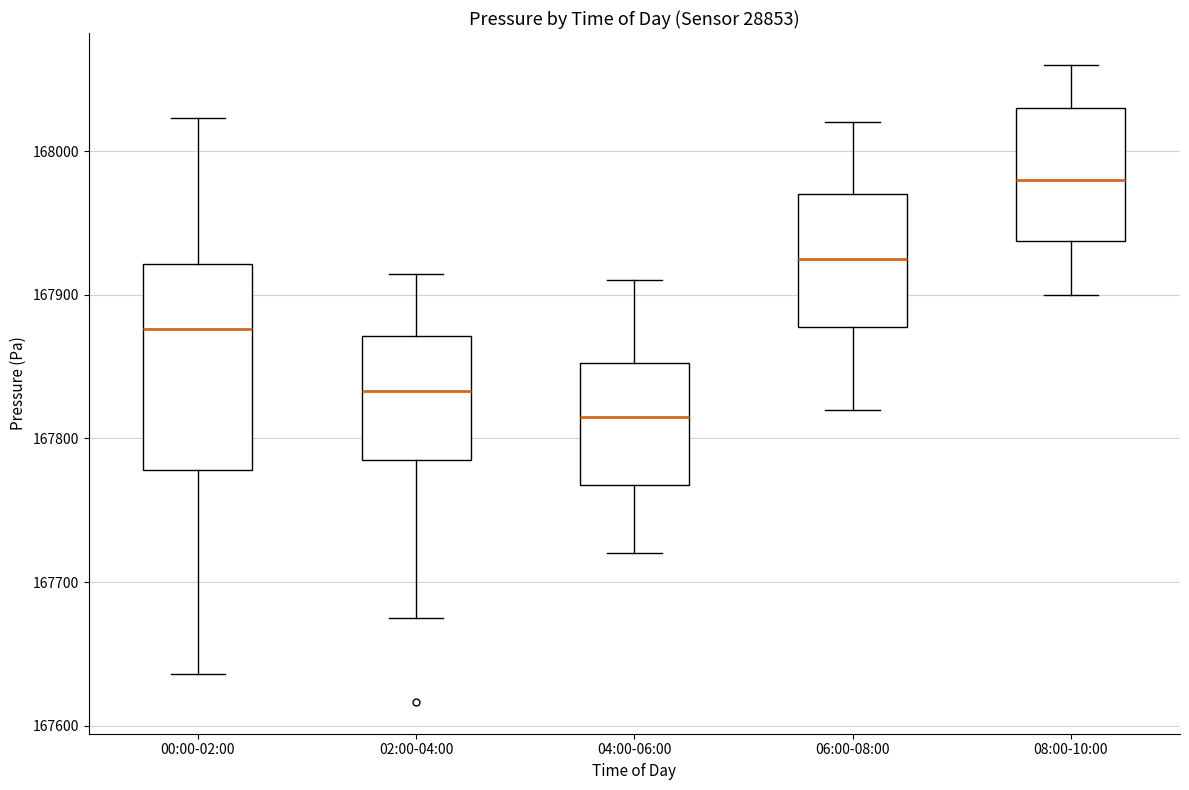

Where is the lower edge of the box for 02:00-04:00 on the y-axis? The values are not printed on the chart, so give them approximately, as read against the axis.

167780